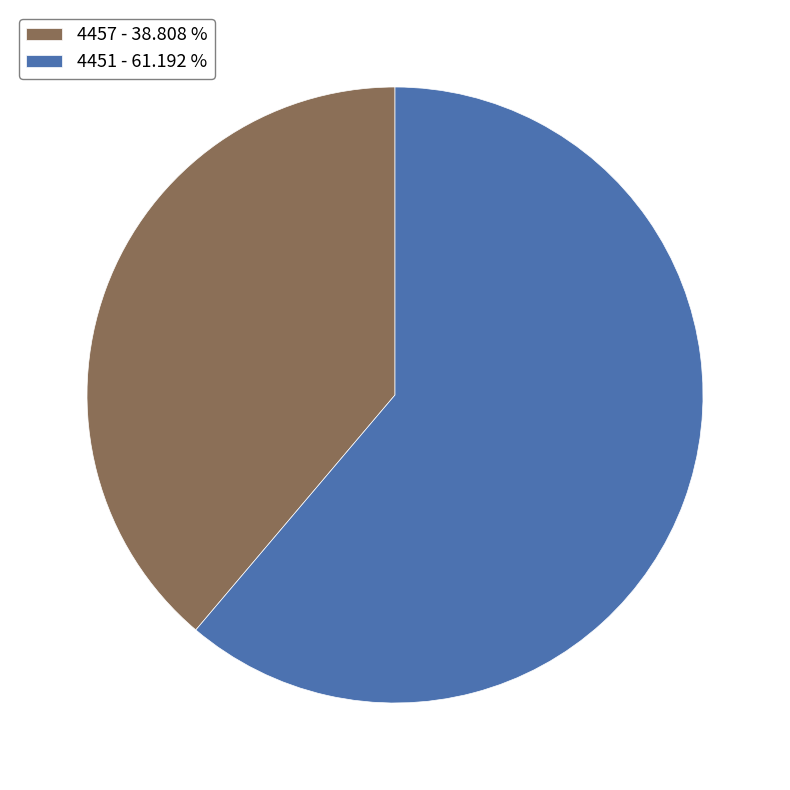

Is 4457 the majority of the pie?

No